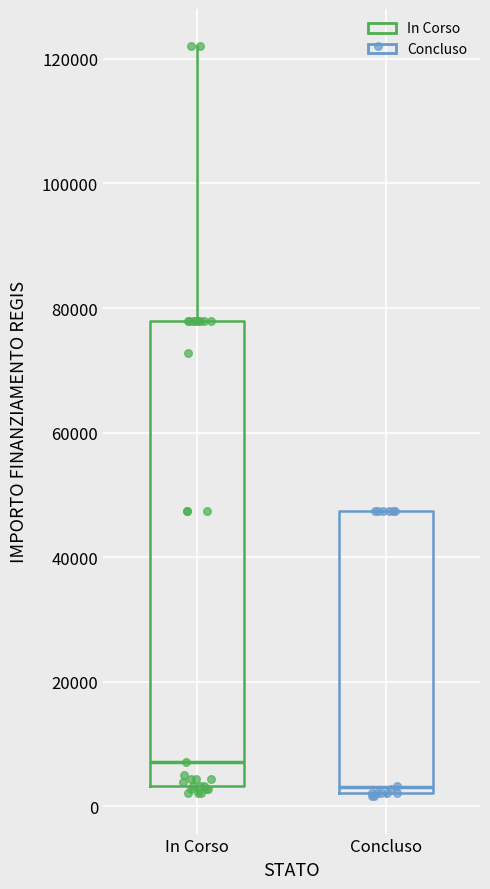

Where does the median line of the box for In Corso sit on the y-axis? The values are not printed on the chart, so give them approximately, as read against the axis.

8000